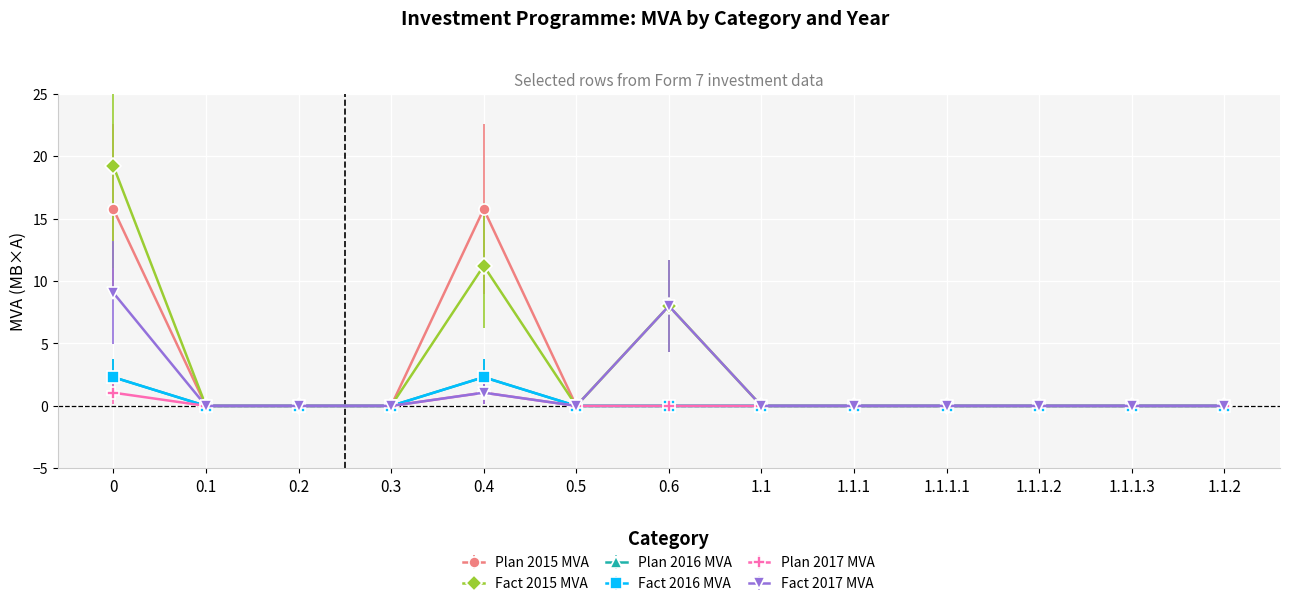

Does the chart have visible grid lines?

Yes